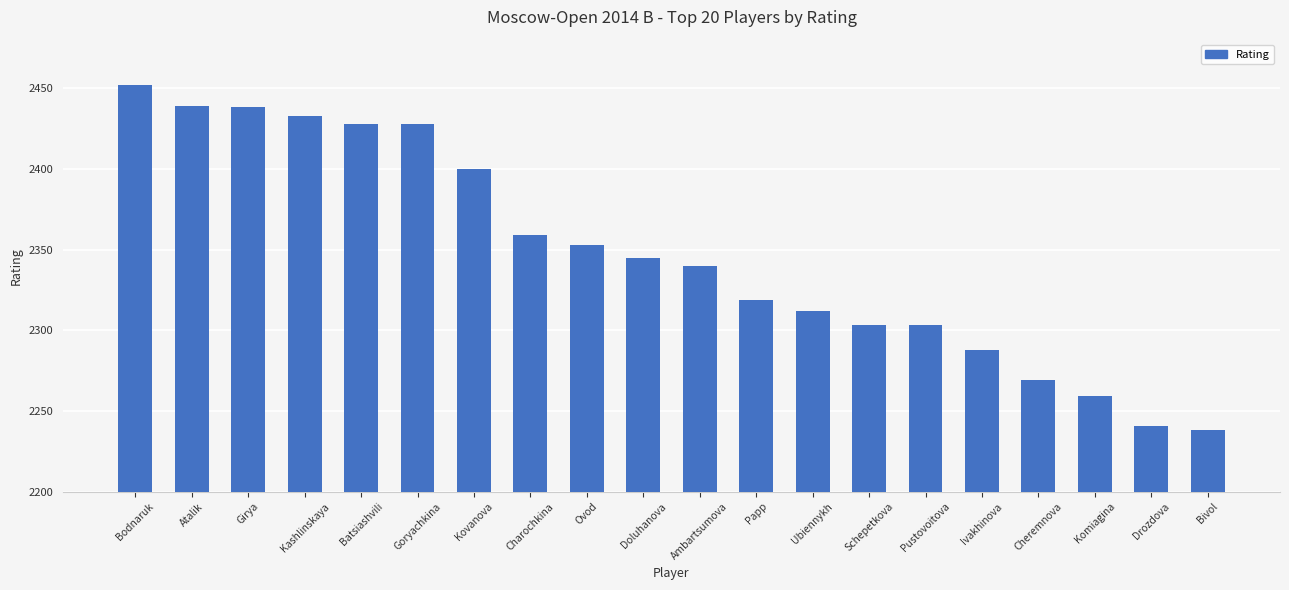

What is the difference between the values at Goryachkina and Kashlinskaya?

5